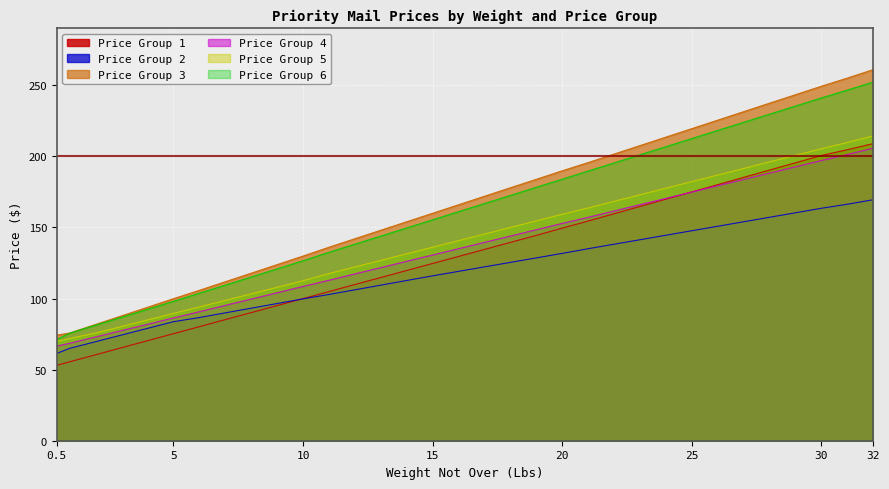

The Price Group 3 series shows 148.1 at 13. True or false?

True